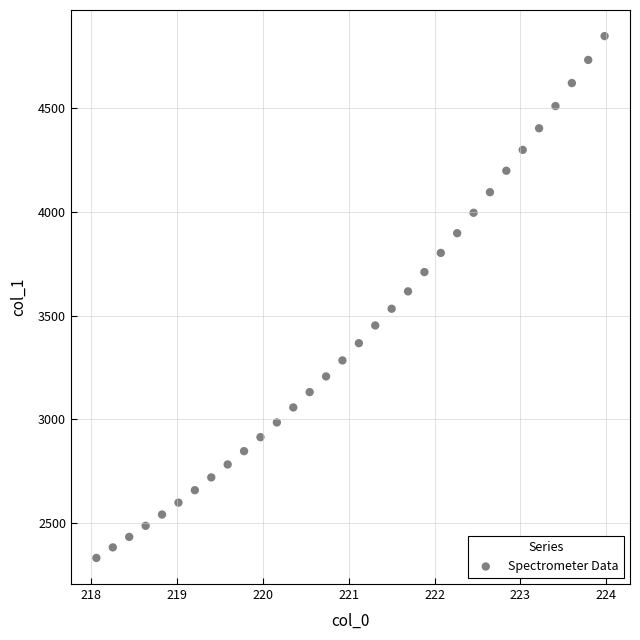

What is the range of Y values (max minus min)?

2513.4